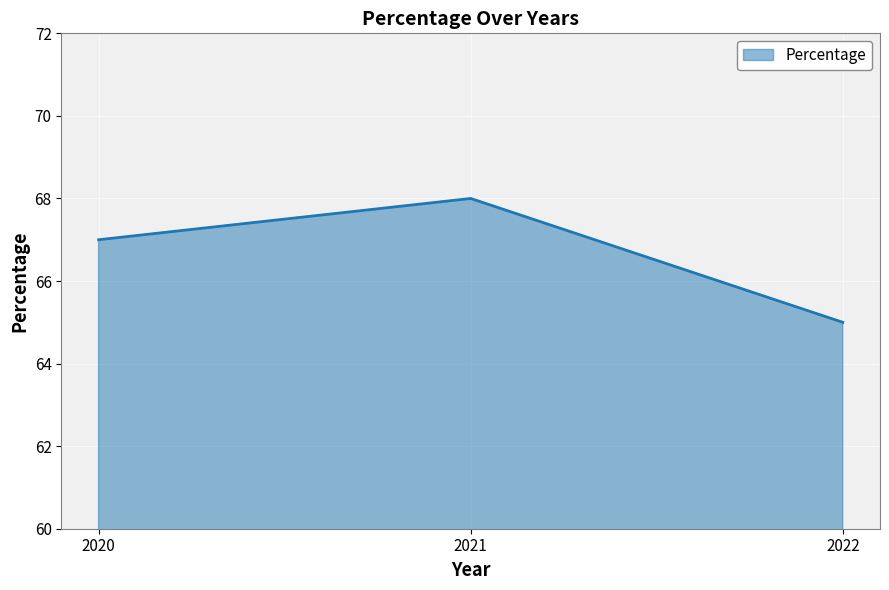

How many values are below 67?

1